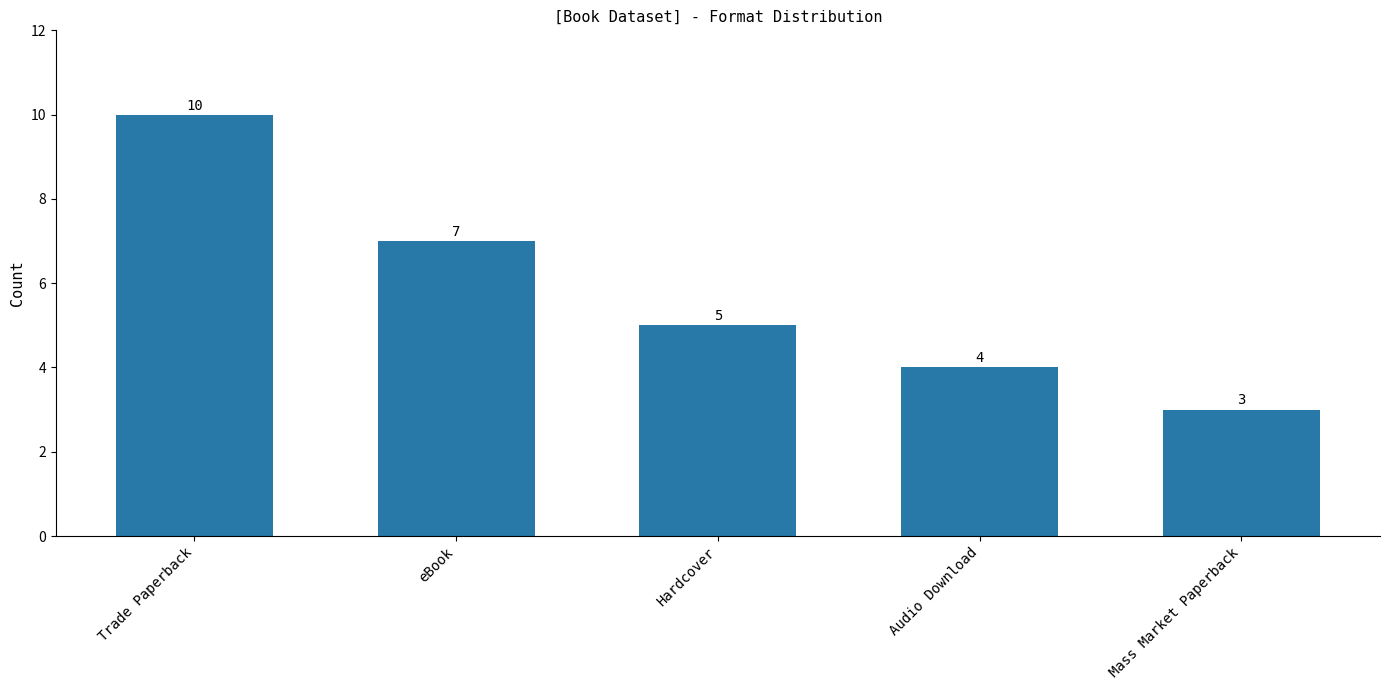

What position from the left is Audio Download?

4